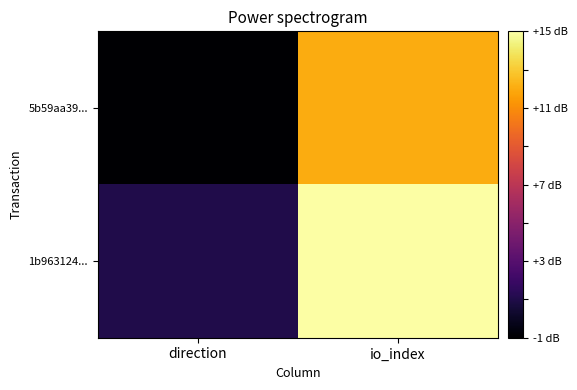

Which category has the highest value across all series?

io_index